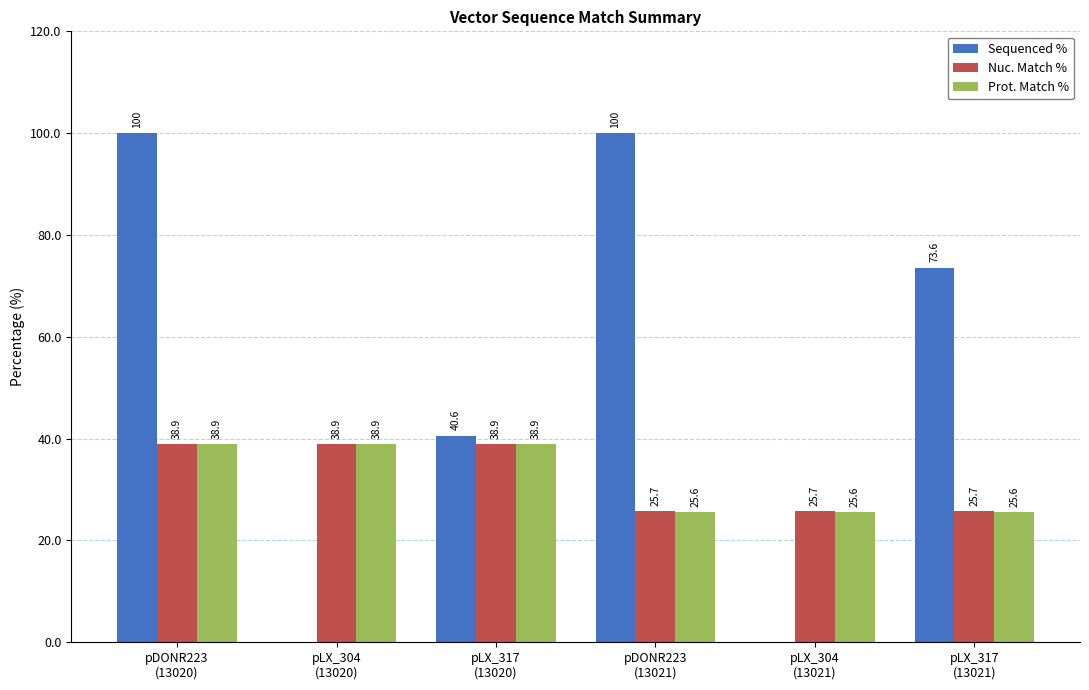

What is the average value of the Nuc. Match % series?

32.3